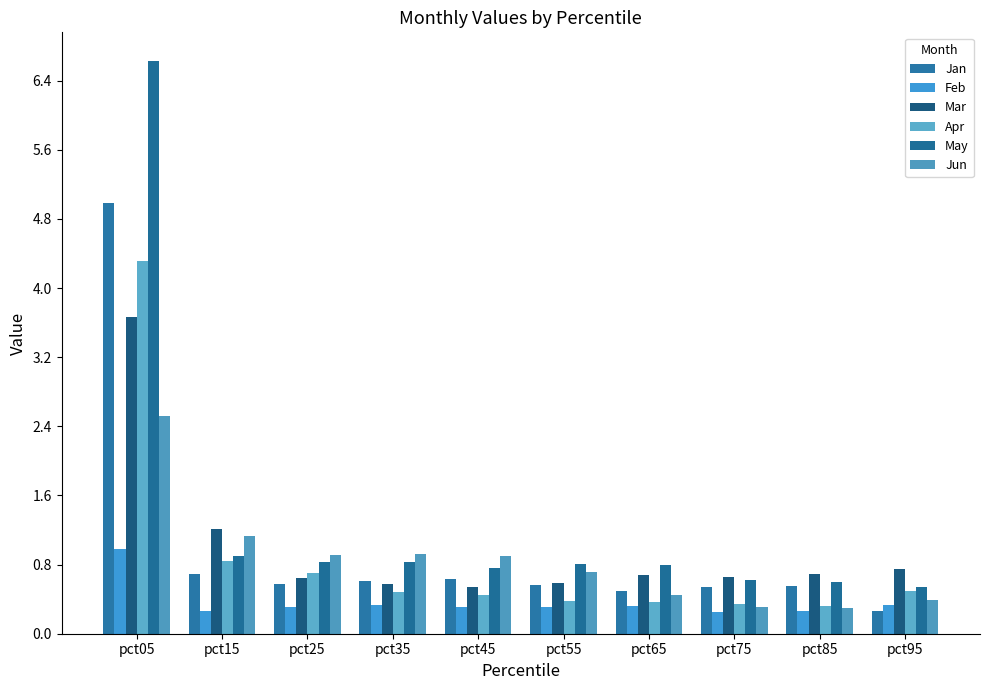

What is the average value of the Jan series?

1.0